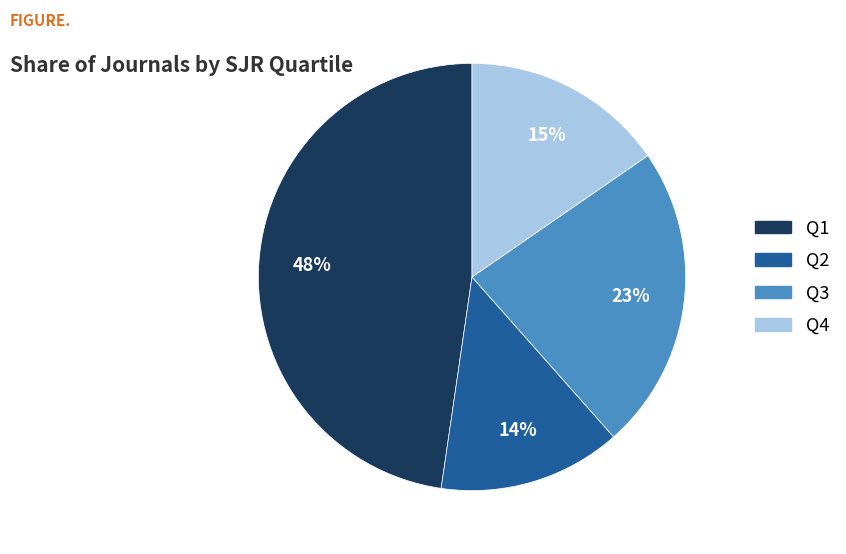

Which slice is the smallest?

Q2